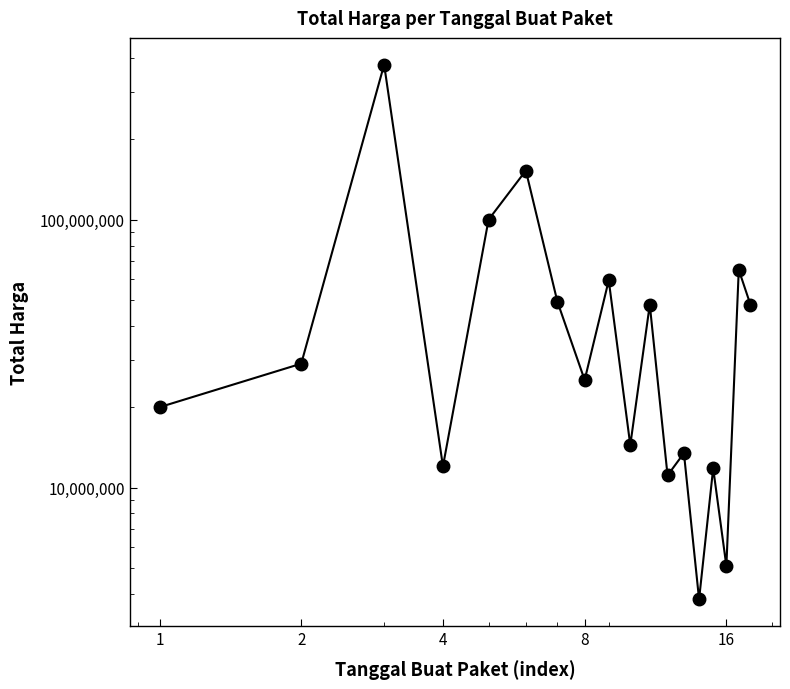

Reading left to right, list all the values displayed in this chart.

19950000	29000000	379075000	12000000	100000000	152477000	49478000	25200000	59375000	14400000	48140000	11100000	13442000	3825000	11800000	5093000	65000000	48140000